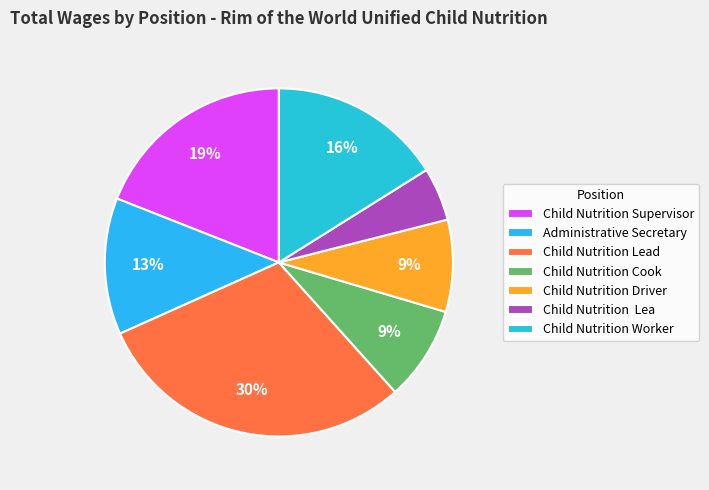

To the nearest percent, what is the difference between the largest and smallest slice percentages?

25%